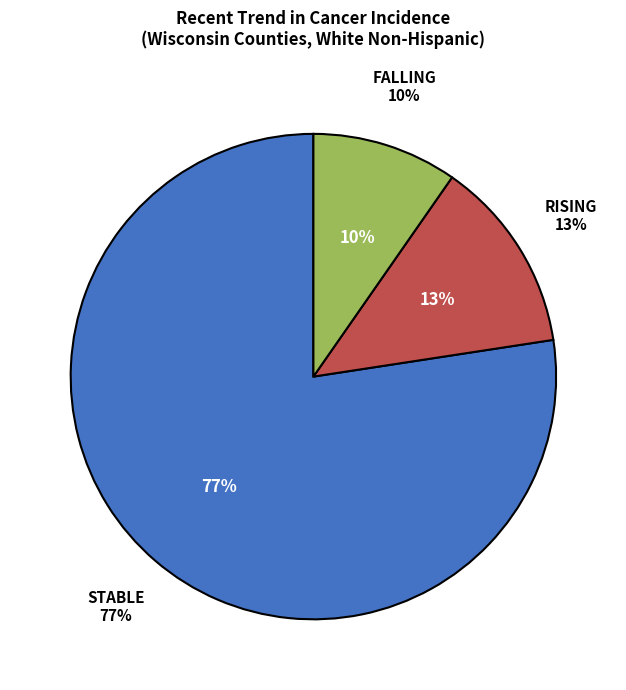

The rising slice represents 22% of the pie. True or false?

False